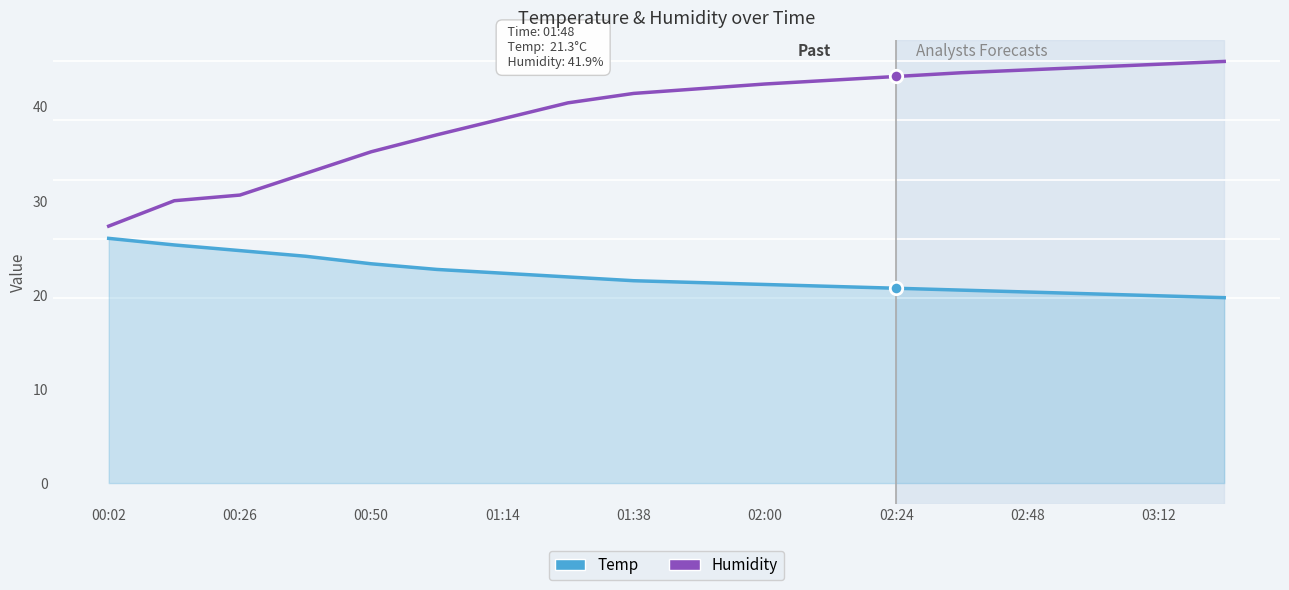

Which series has the largest total across all categories?

Humidity